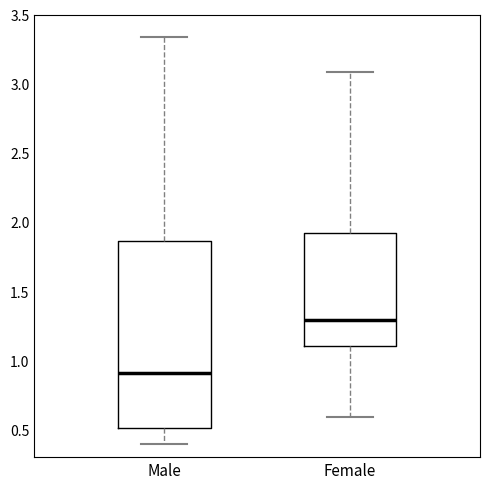

Which box's median line is the lowest?

Male